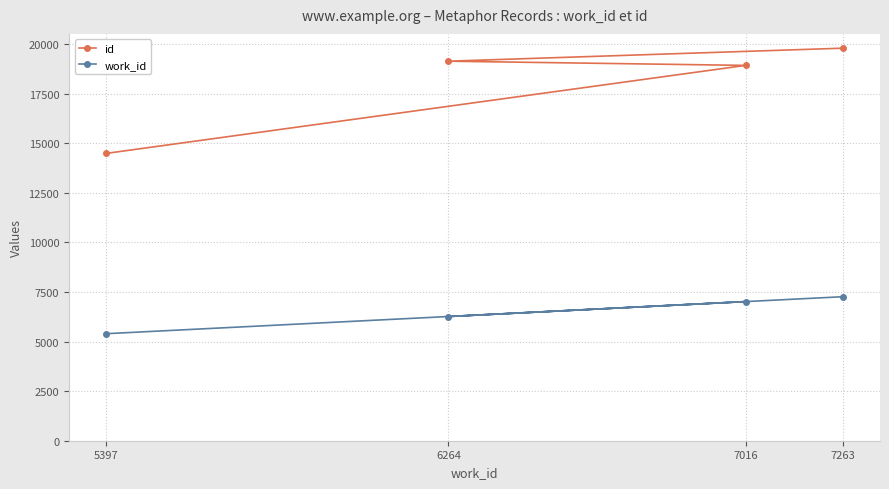

How many lines are shown in the chart?

2